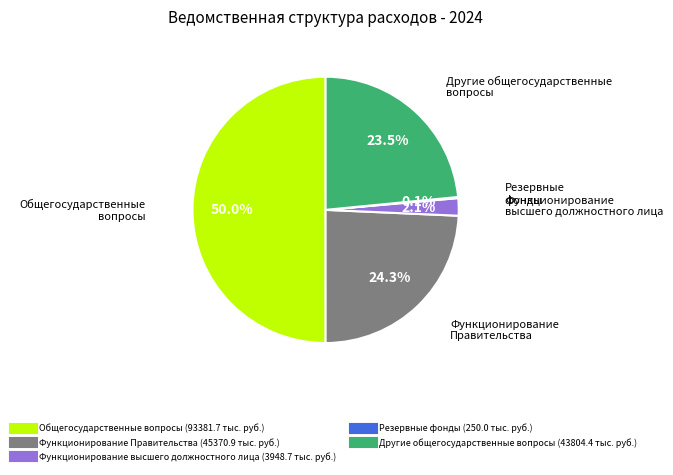

Approximately how many times larger is the value at Другие общегосударственные вопросы compared to Функционирование Правительства?

1.0